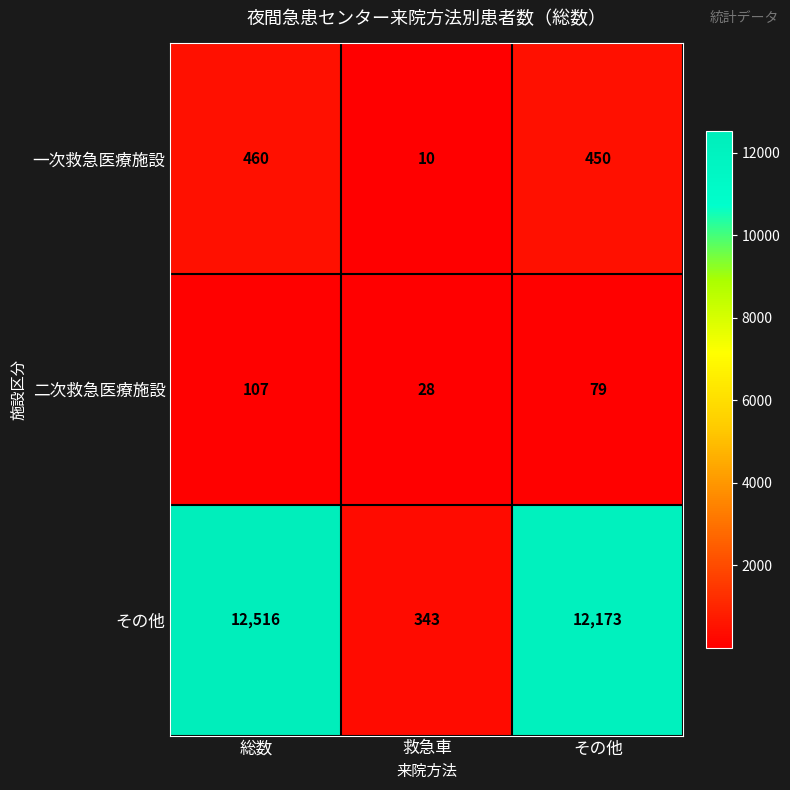

What is the difference between the maximum and minimum values in the その他 series?

12173